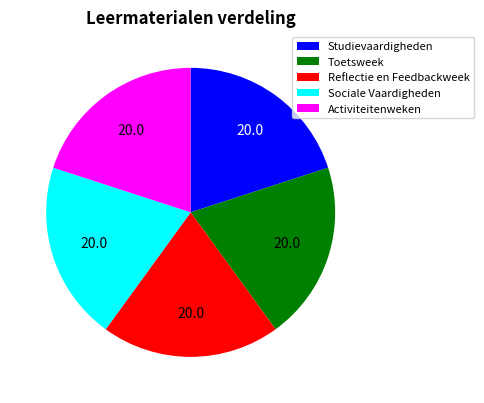

Combined, do Sociale Vaardigheden and Activiteitenweken account for over 50%?

No